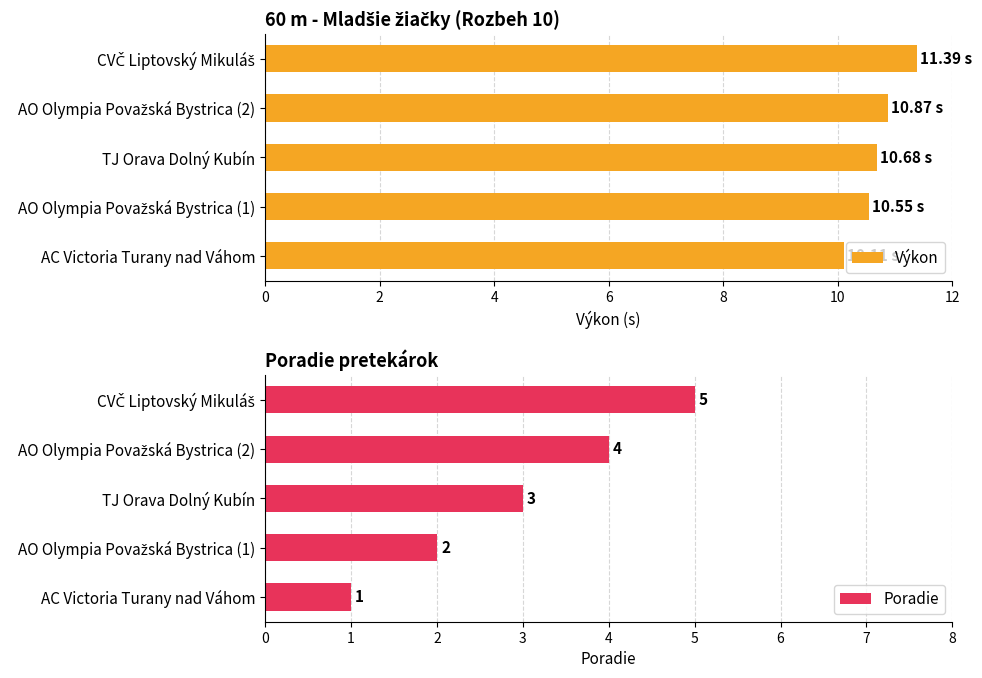

True or false: Poradie has a value of 1 at AC Victoria Turany nad Váhom.

True